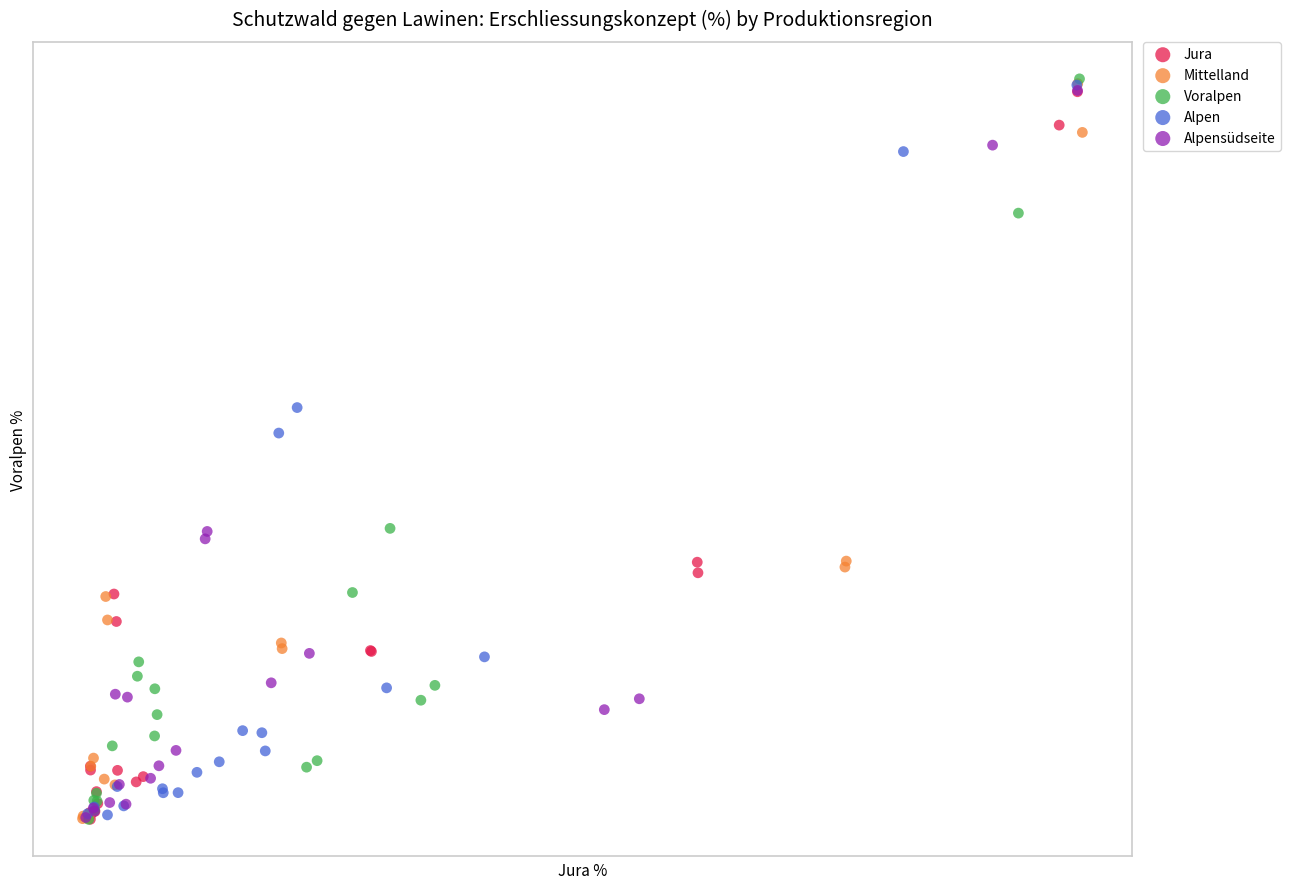

What are all the series names shown in the legend?

Jura, Mittelland, Voralpen, Alpen, Alpensüdseite